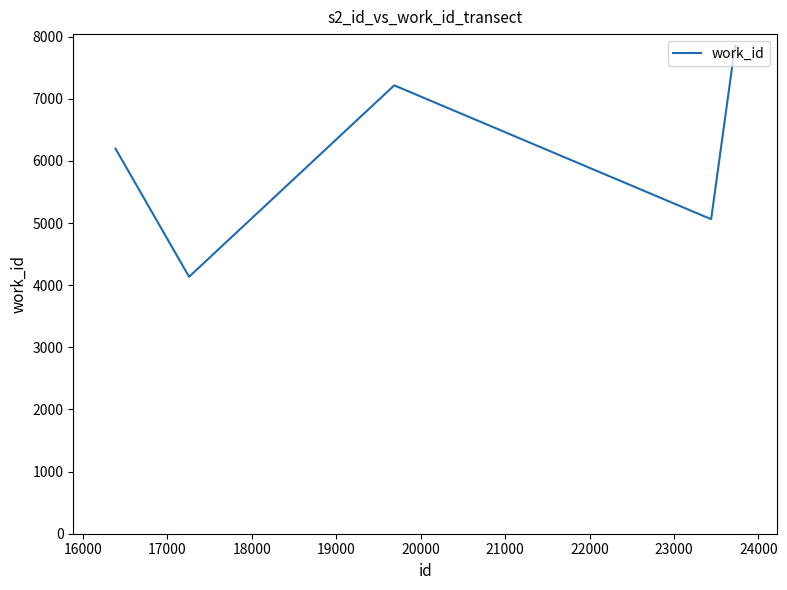

What is the maximum value shown in the chart?

7856